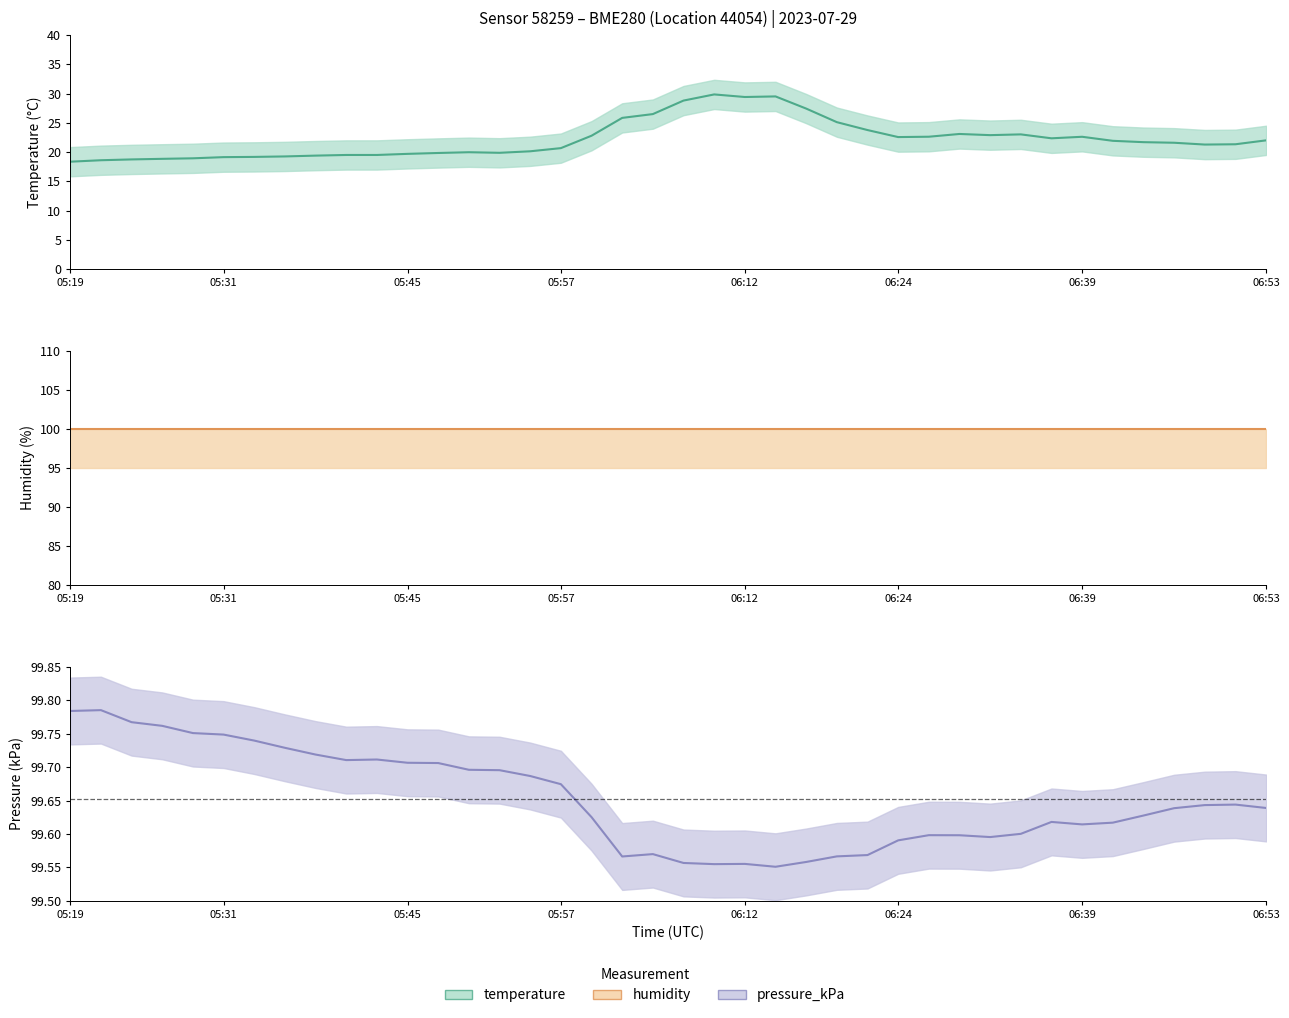

What is the minimum value for temperature?

18.4